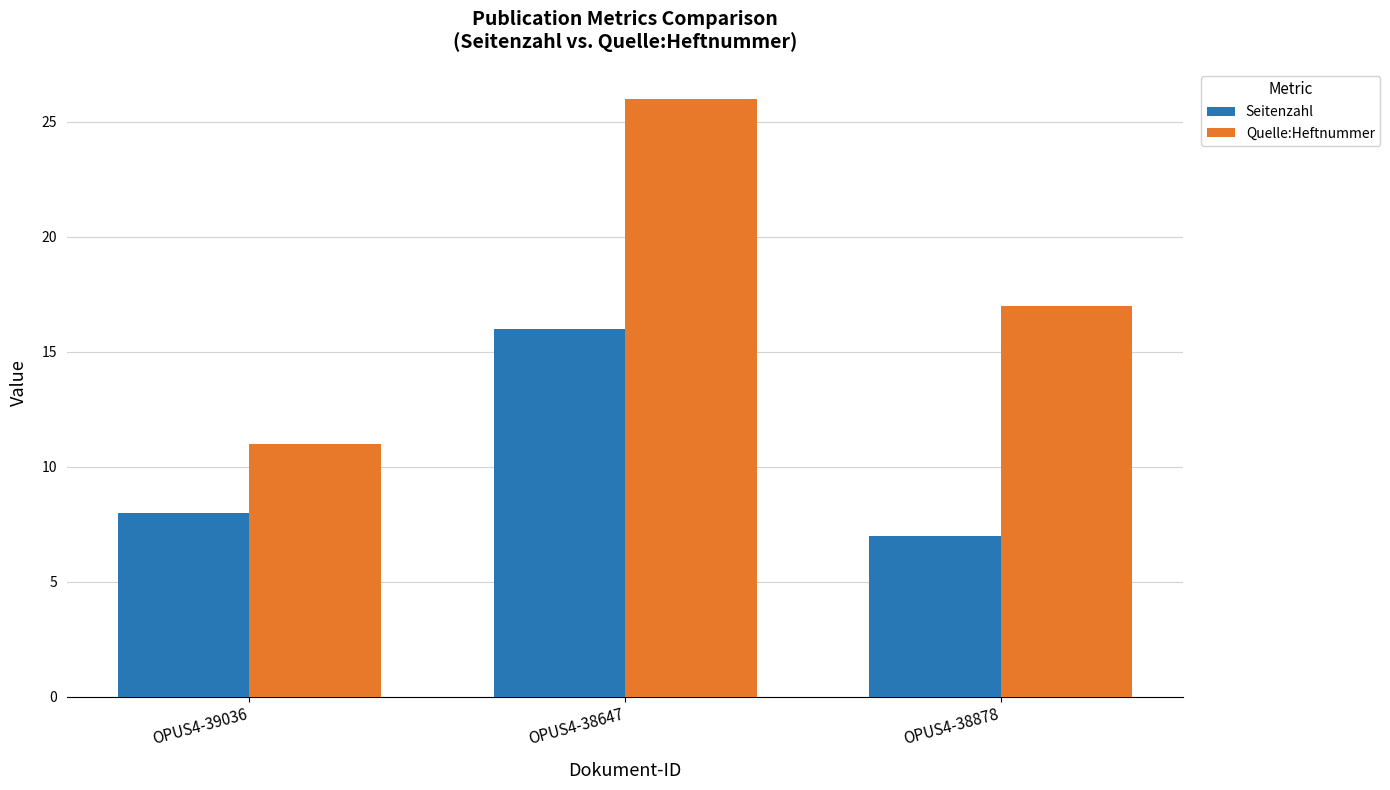

Rank the series at OPUS4-38878 from highest to lowest value.

Quelle:Heftnummer, Seitenzahl